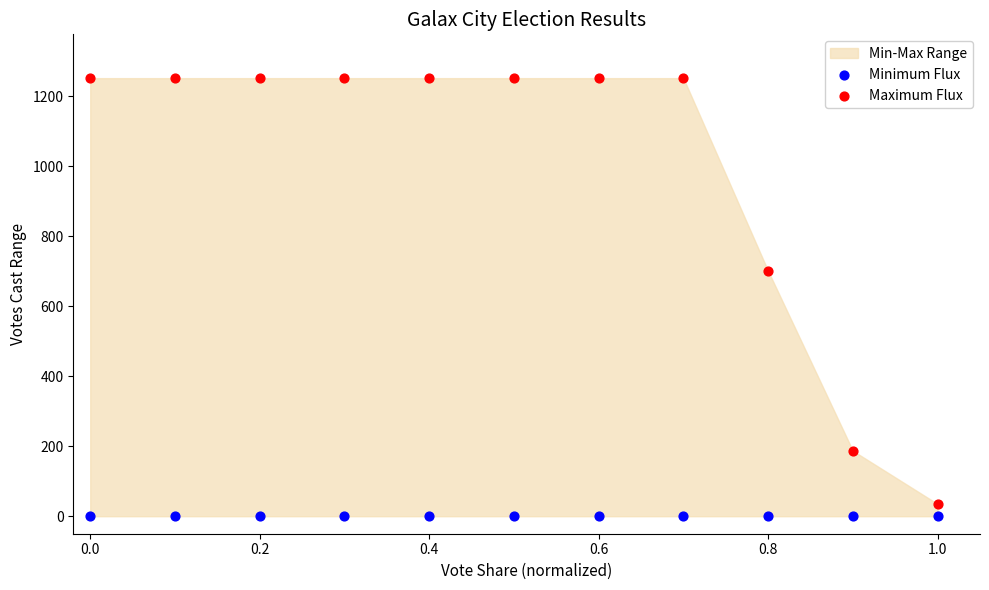

Which series contains the highest Y value?

Maximum Flux